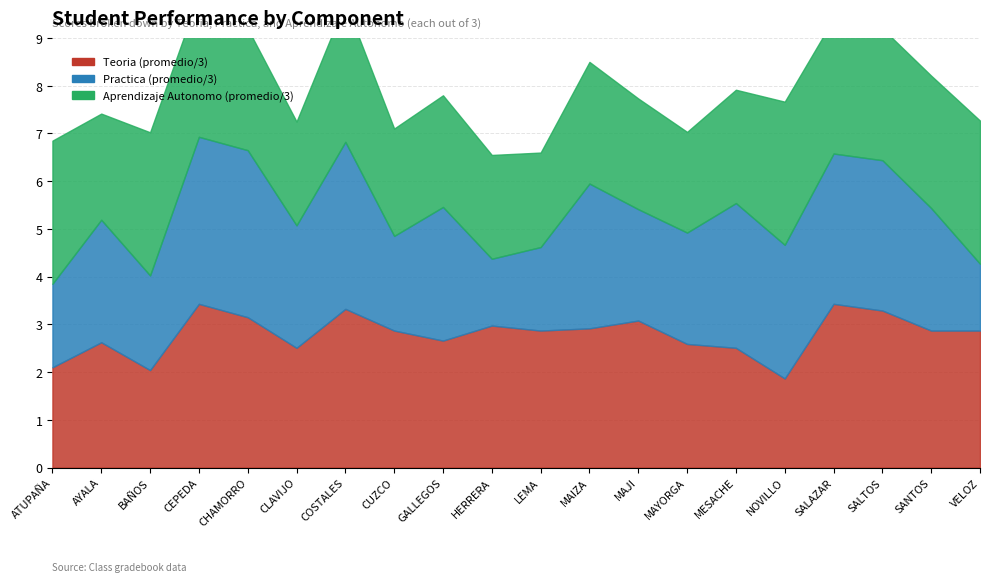

What is the maximum value for Aprendizaje Autonomo (promedio/3)?

3.0